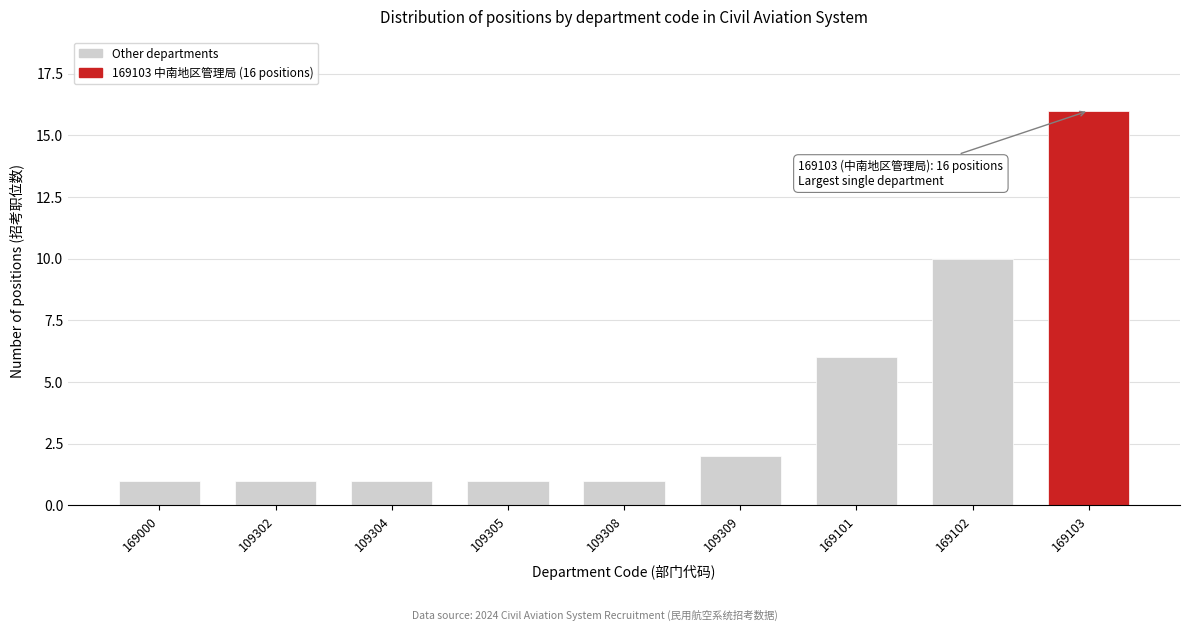

Reading left to right, list all the values displayed in this chart.

169000=1	109302=1	109304=1	109305=1	109308=1	109309=2	169101=6	169102=10	169103=16